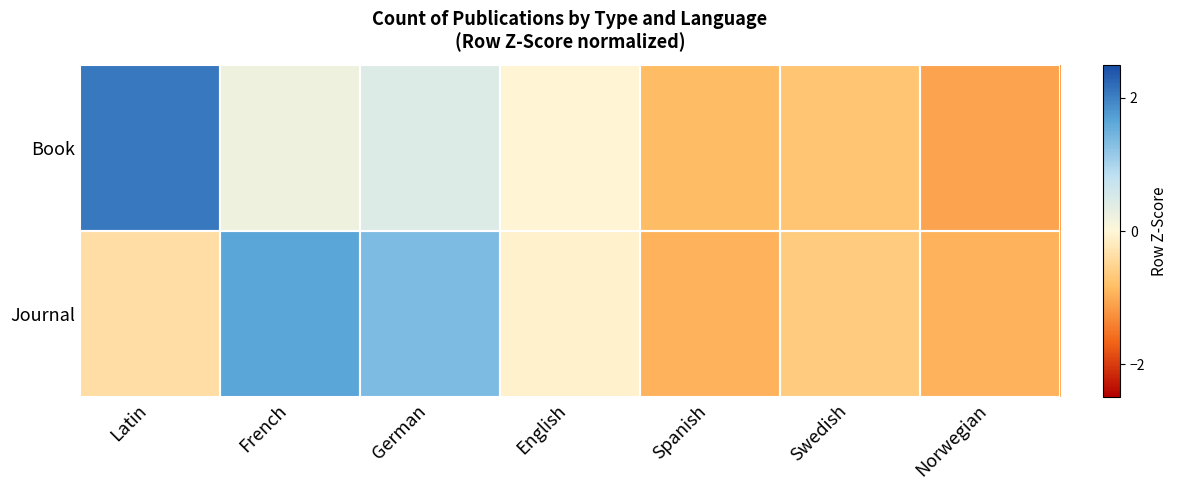

What is the spread (max minus min) of values at Spanish?

0.1